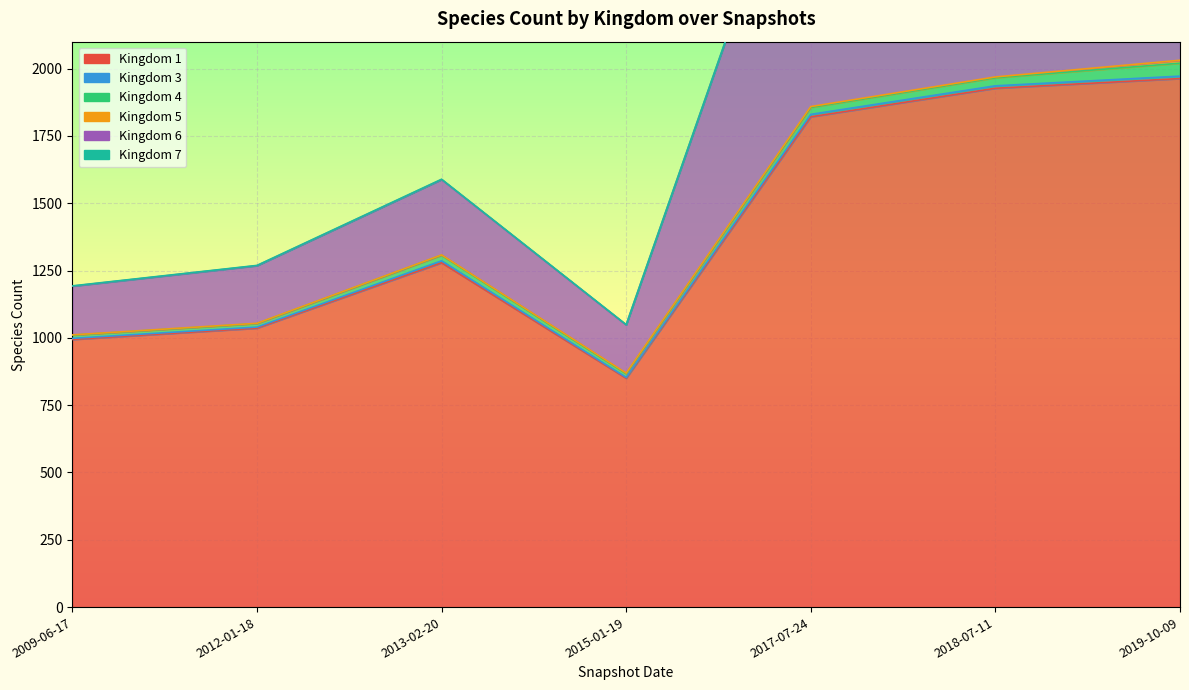

The 7 series shows 1 at 2017-07-24. True or false?

True